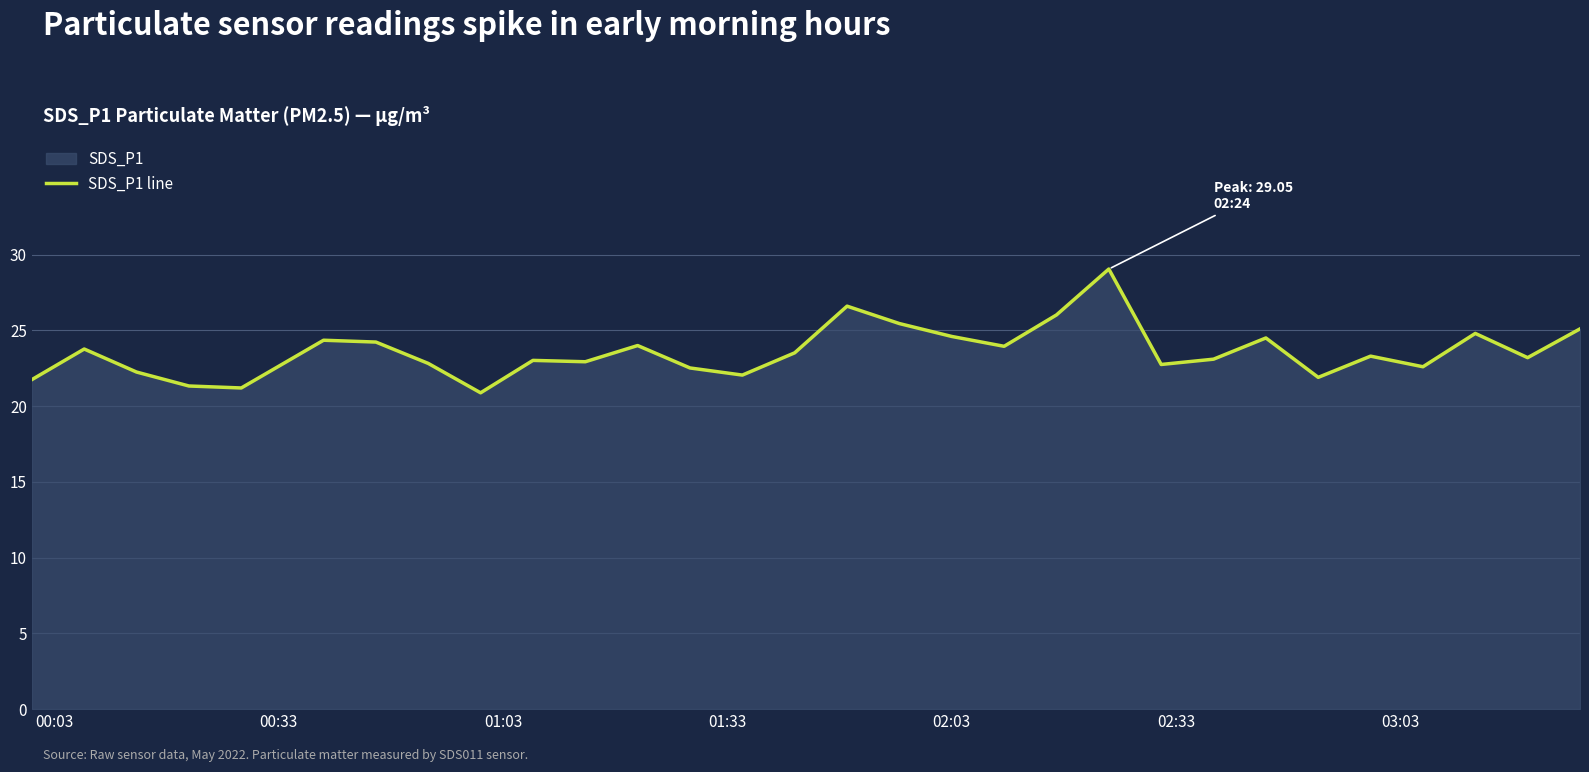

What is the smallest value displayed?

20.9